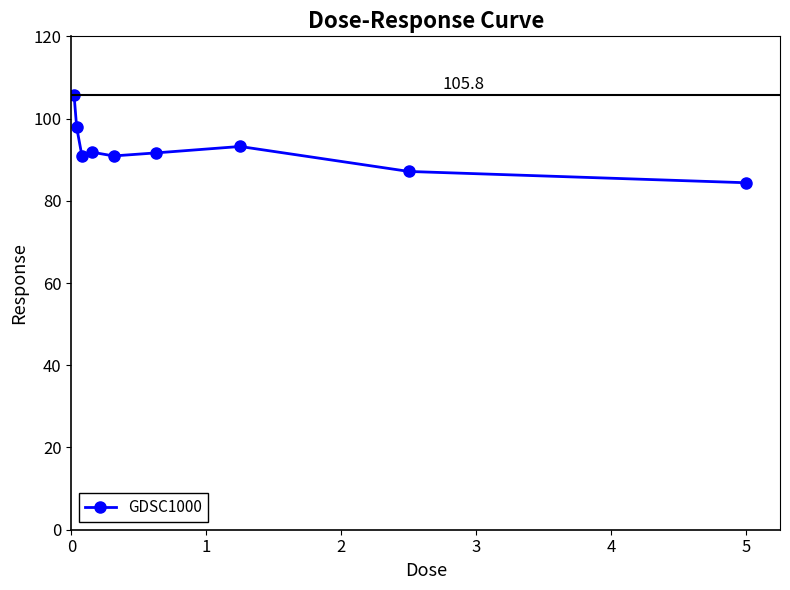

How many data points does each series have?

9